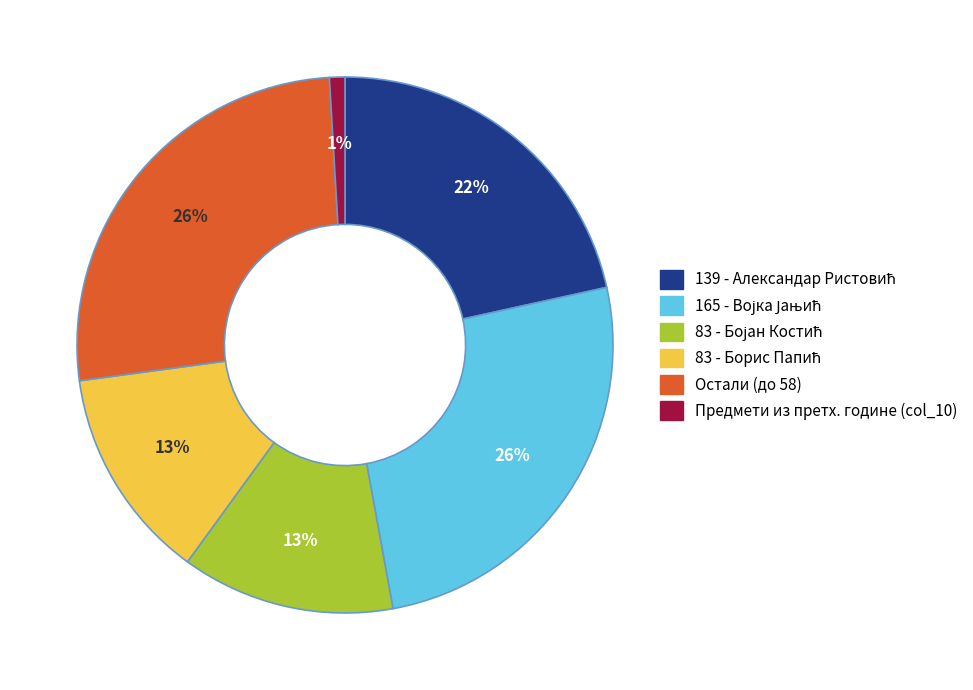

Which slice is the smallest?

Предмети из претх. године (col_10)